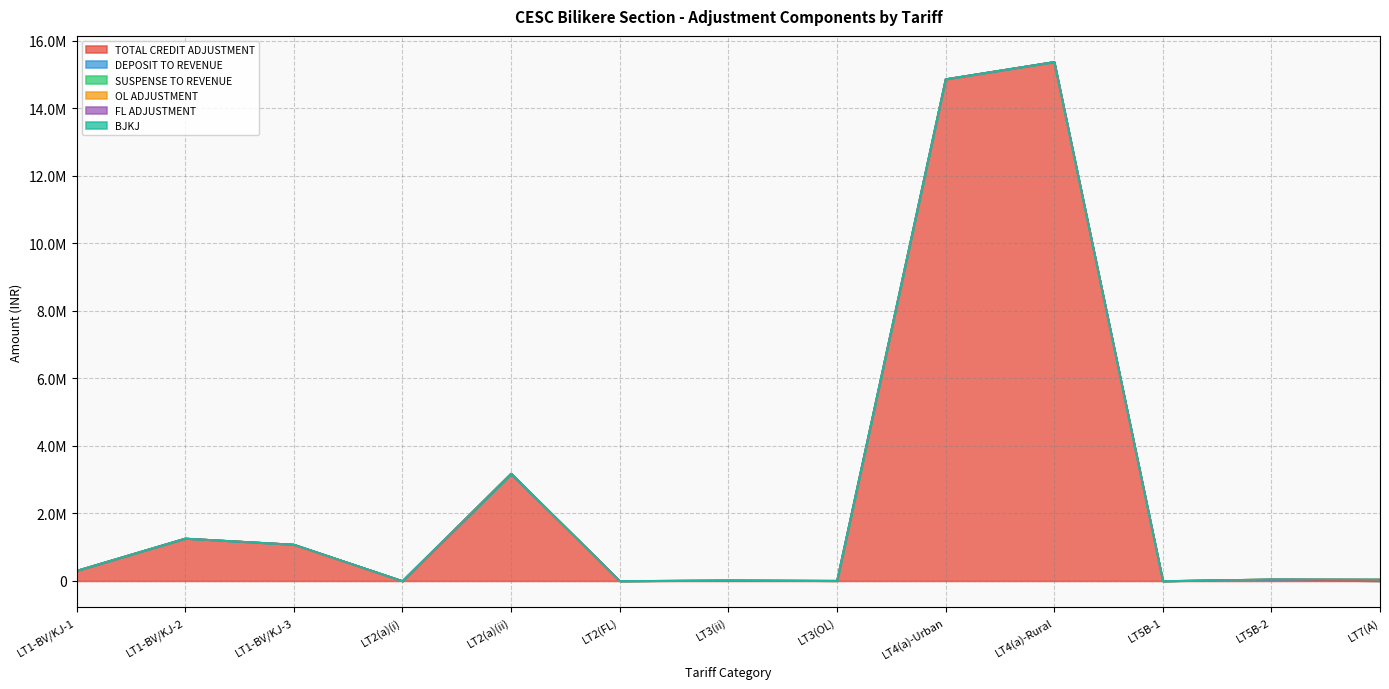

Count the number of data series in this chart.

6